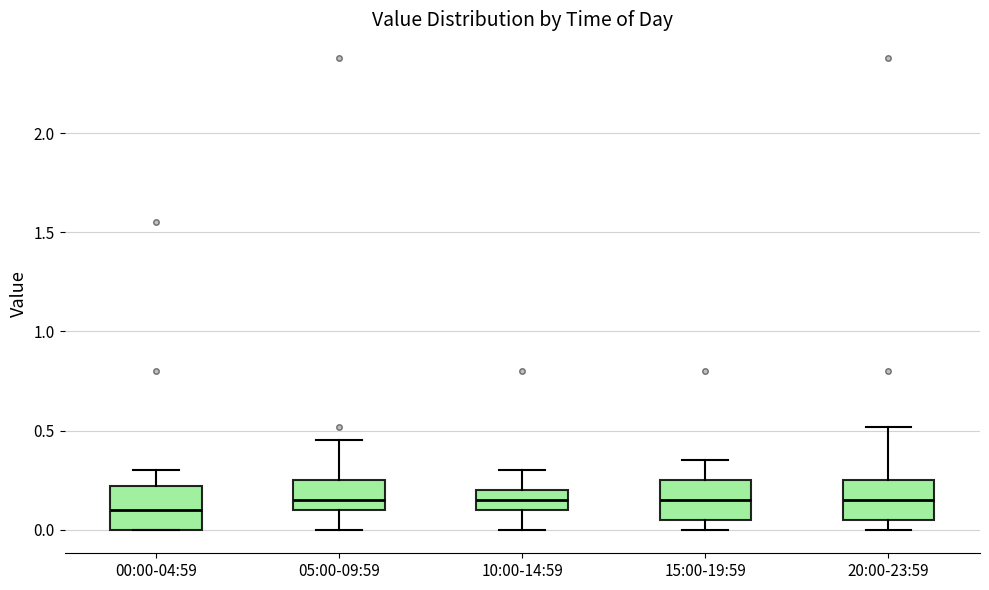

Reading left to right, read every box against the y-axis: the position of its median line, the range the box covers, and the ends of its whiskers. The values are not printed on the chart, so give them approximately, as read against the axis.

00:00-04:59: median 0.10, box 0.00 to 0.20, whiskers 0.00 to 0.30
05:00-09:59: median 0.15, box 0.10 to 0.25, whiskers 0.00 to 0.45
10:00-14:59: median 0.15, box 0.10 to 0.20, whiskers 0.00 to 0.30
15:00-19:59: median 0.15, box 0.05 to 0.25, whiskers 0.00 to 0.35
20:00-23:59: median 0.15, box 0.05 to 0.25, whiskers 0.00 to 0.50